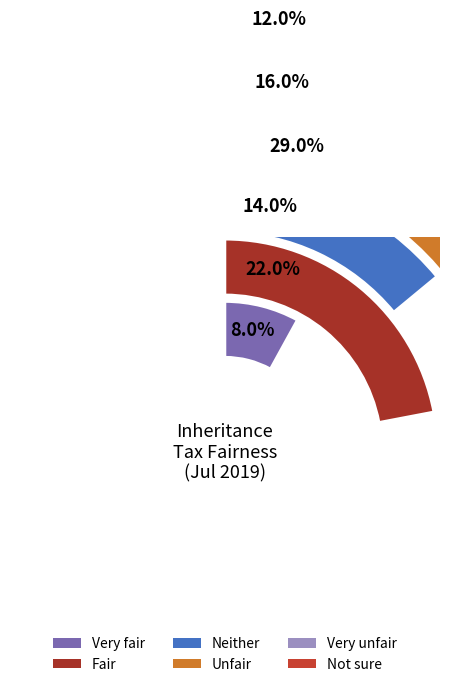

The Very unfair slice represents 27% of the pie. True or false?

False